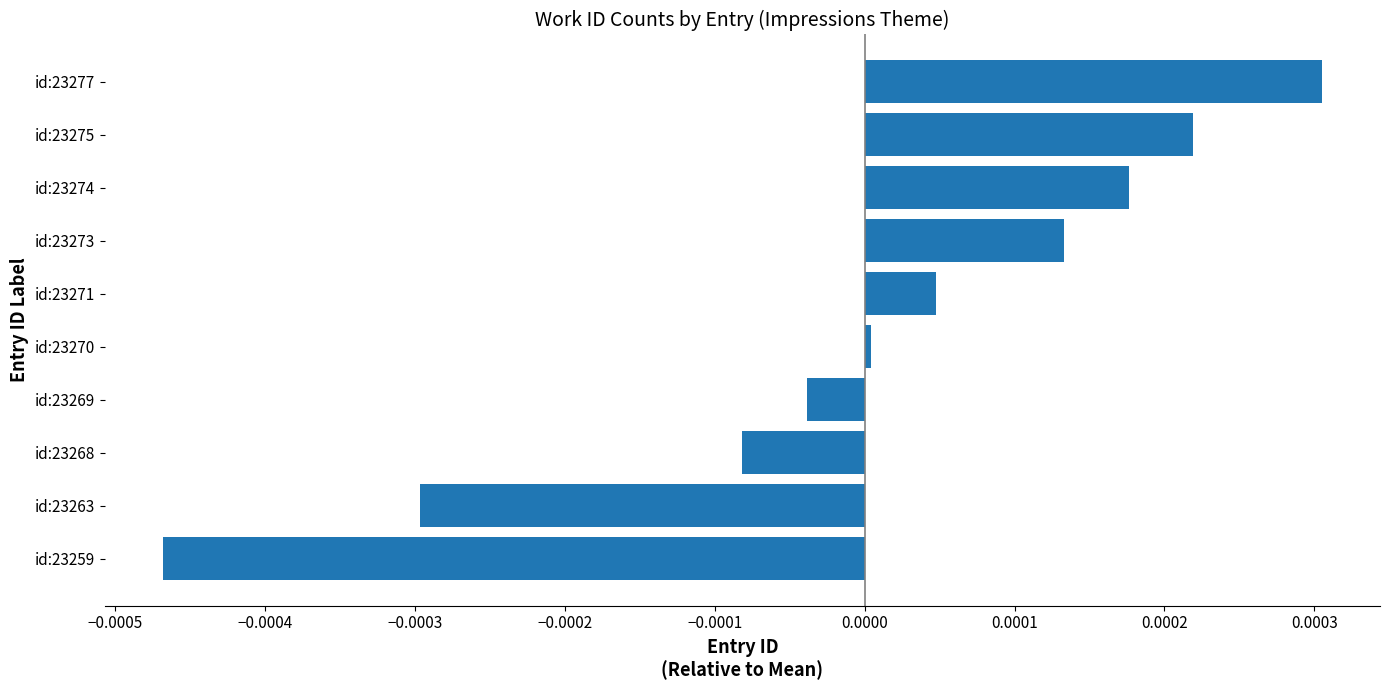

Rank the categories by value from highest to lowest.

id:23277, id:23275, id:23274, id:23273, id:23271, id:23270, id:23269, id:23268, id:23263, id:23259